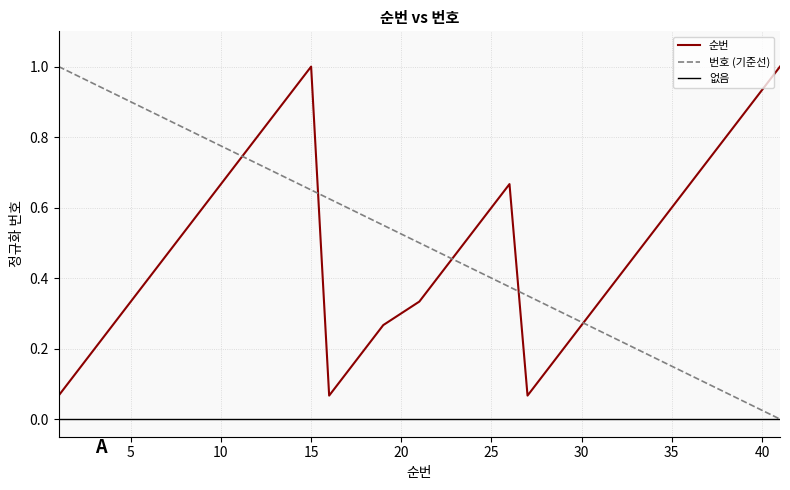

How many lines are shown in the chart?

3